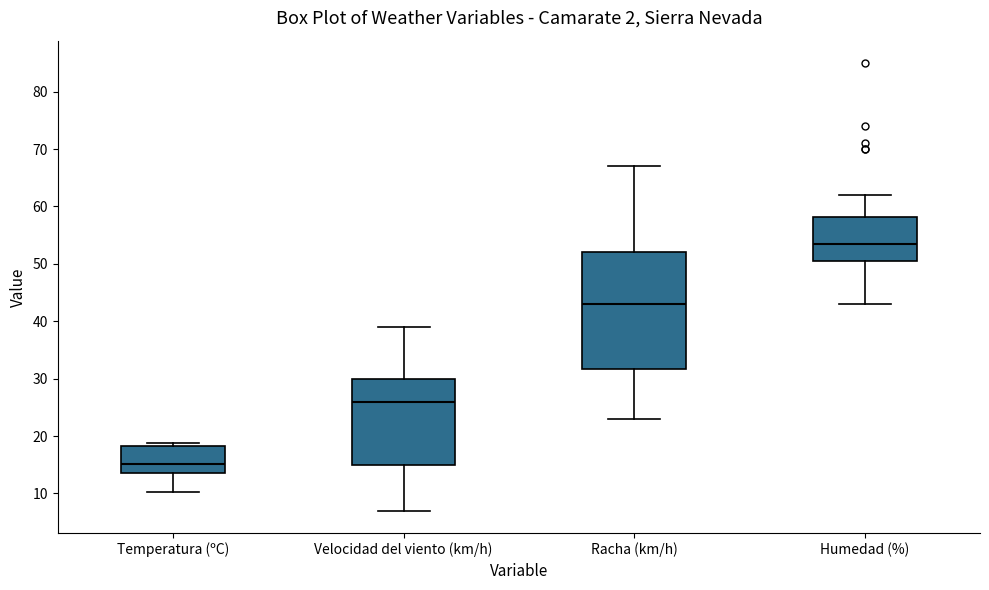

Which box has the lowest median line?

Temperatura (ºC)